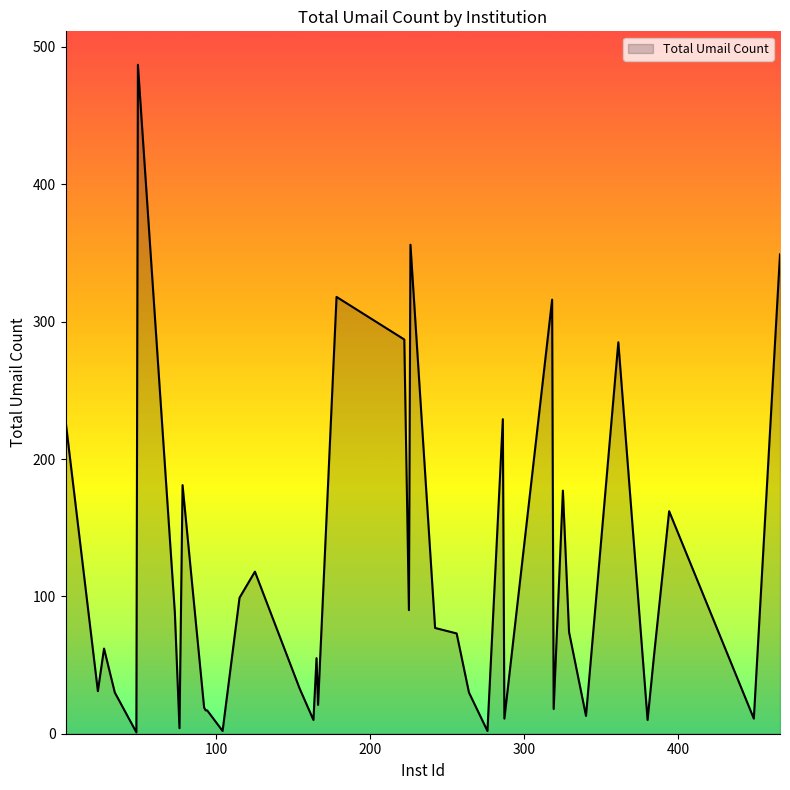

What is the greatest value displayed?

487